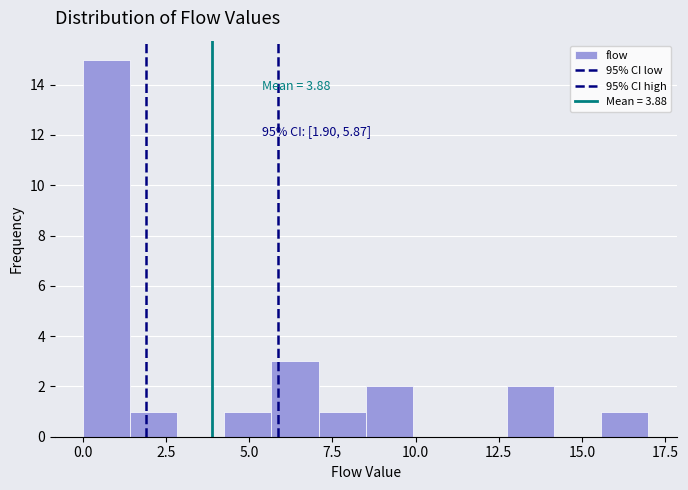

Around what value on the x-axis is the tallest bar? Give the approximate position of its centre, as read against the axis.

0.5